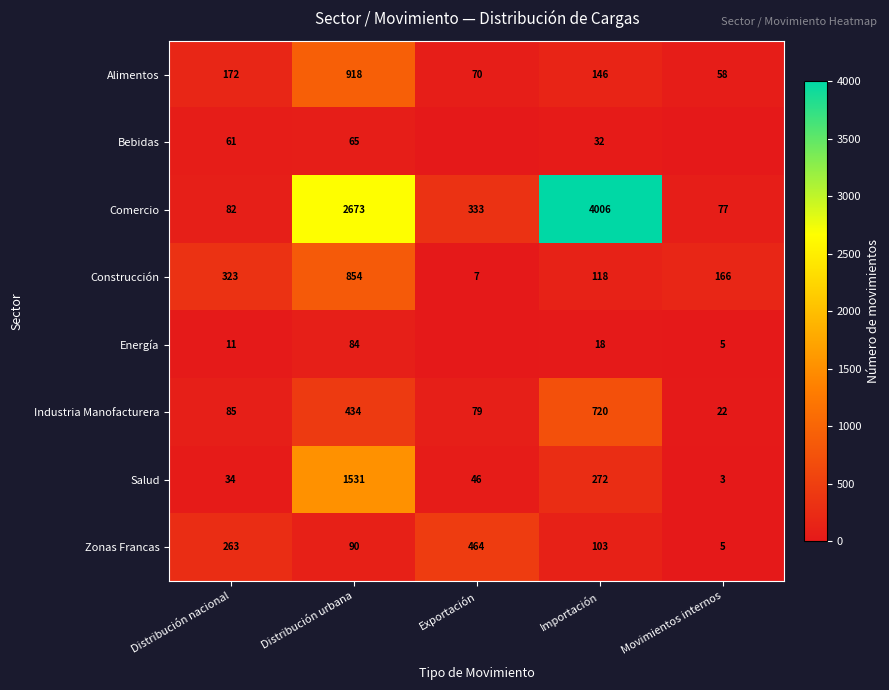

What is the difference between the second highest and minimum values in the Industria Manofacturera series?

412